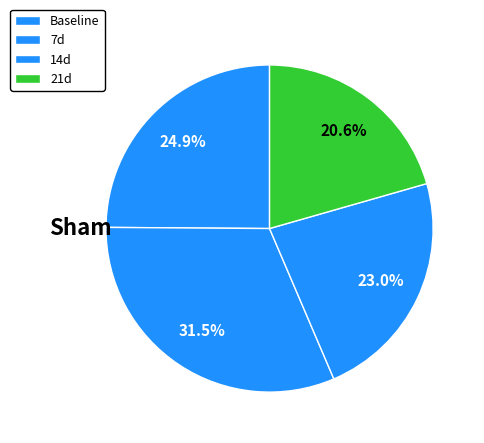

To the nearest percent, what is the difference between the largest and smallest slice percentages?

11%